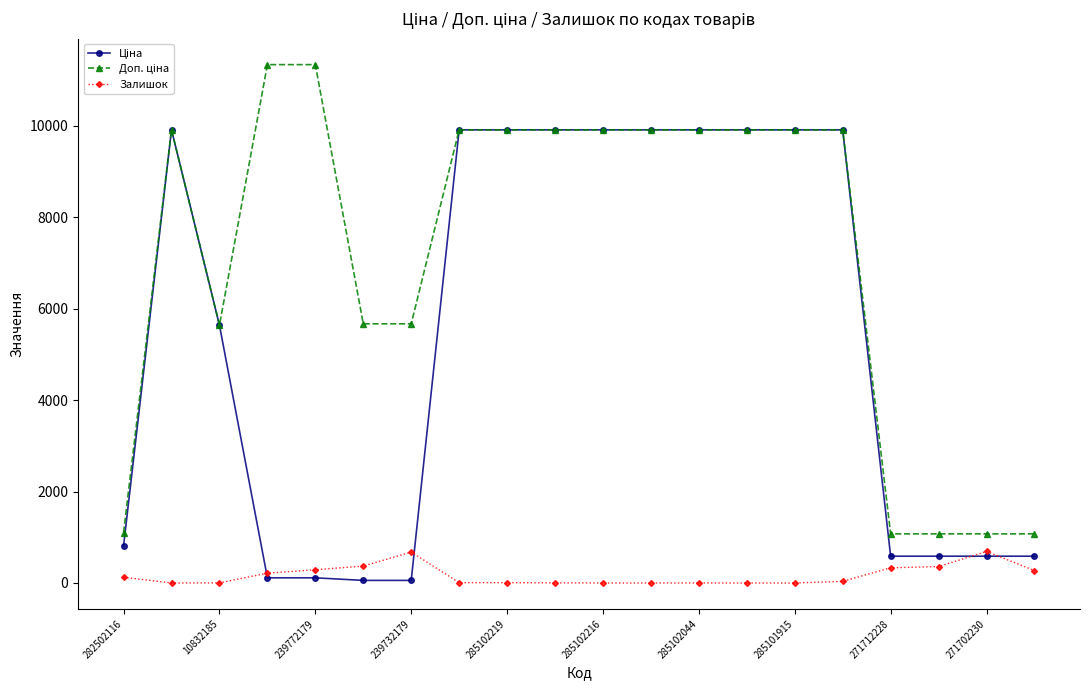

True or false: Залишок has more than 1 interior local peaks.

True